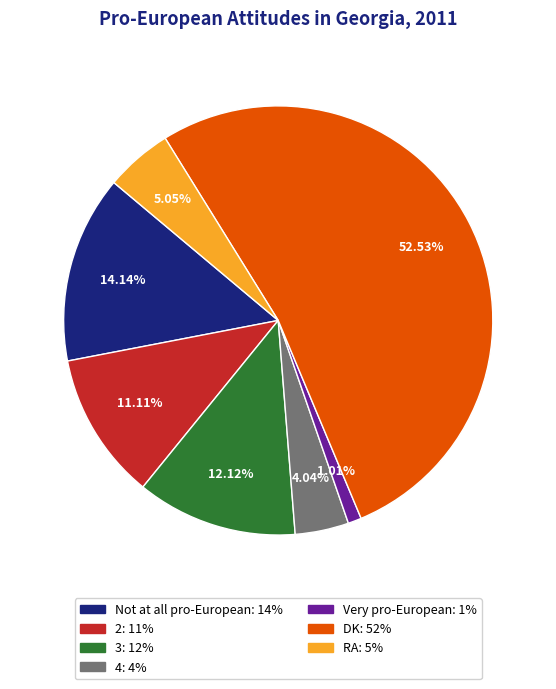

To the nearest percent, what is the combined percentage of DK and 2?

64%